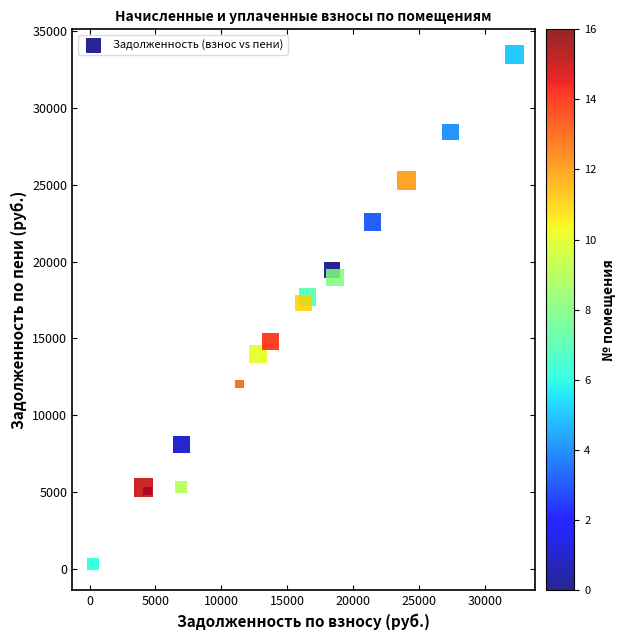

What Y value in the scatter plot is closest to 16869?

17298.8